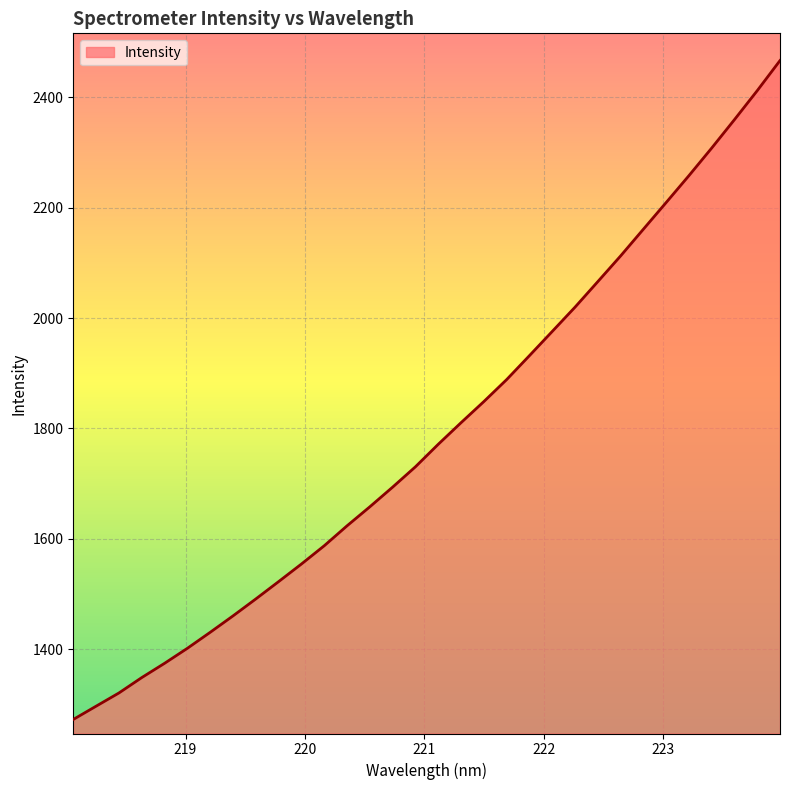

What is the minimum value shown in the chart?

1272.6